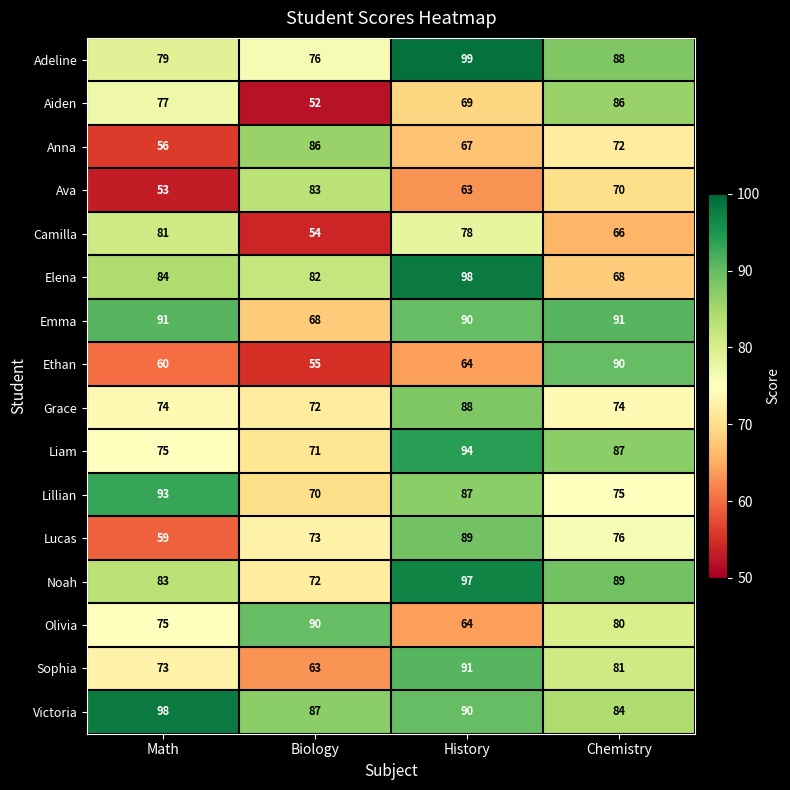

How many series are shown in this chart?

16